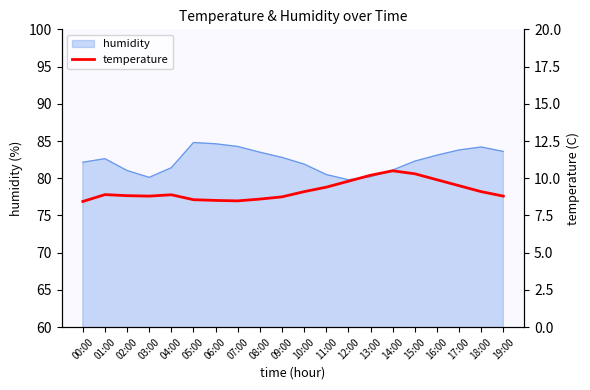

At which label is the value closest to 9?

01:00